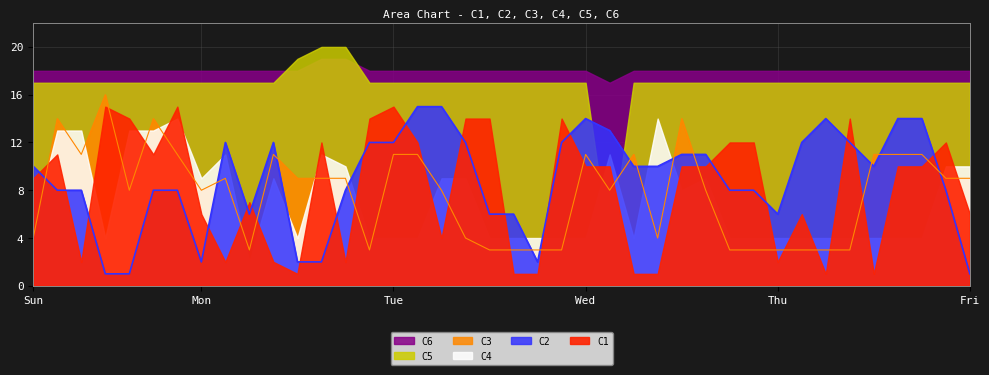

How many values in the C4 series exceed 4?

19